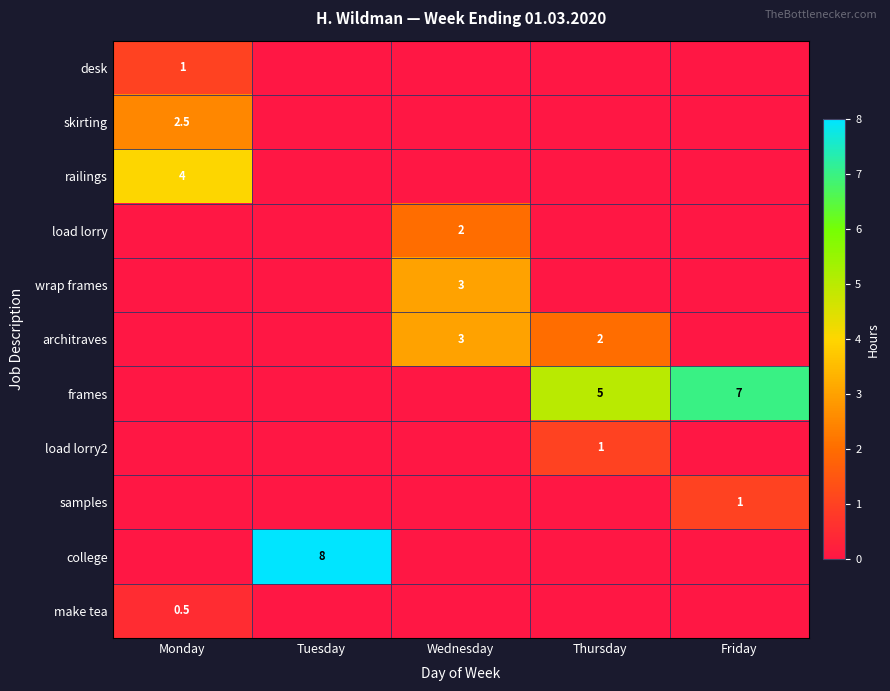

True or false: desk has a value of 1.0 at Monday.

True